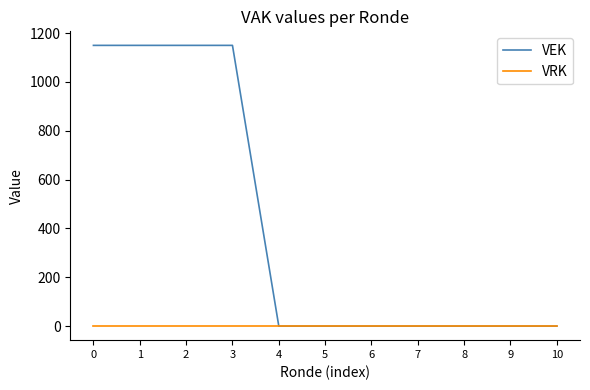

Is it true that VRK equals 0 at 2?

True